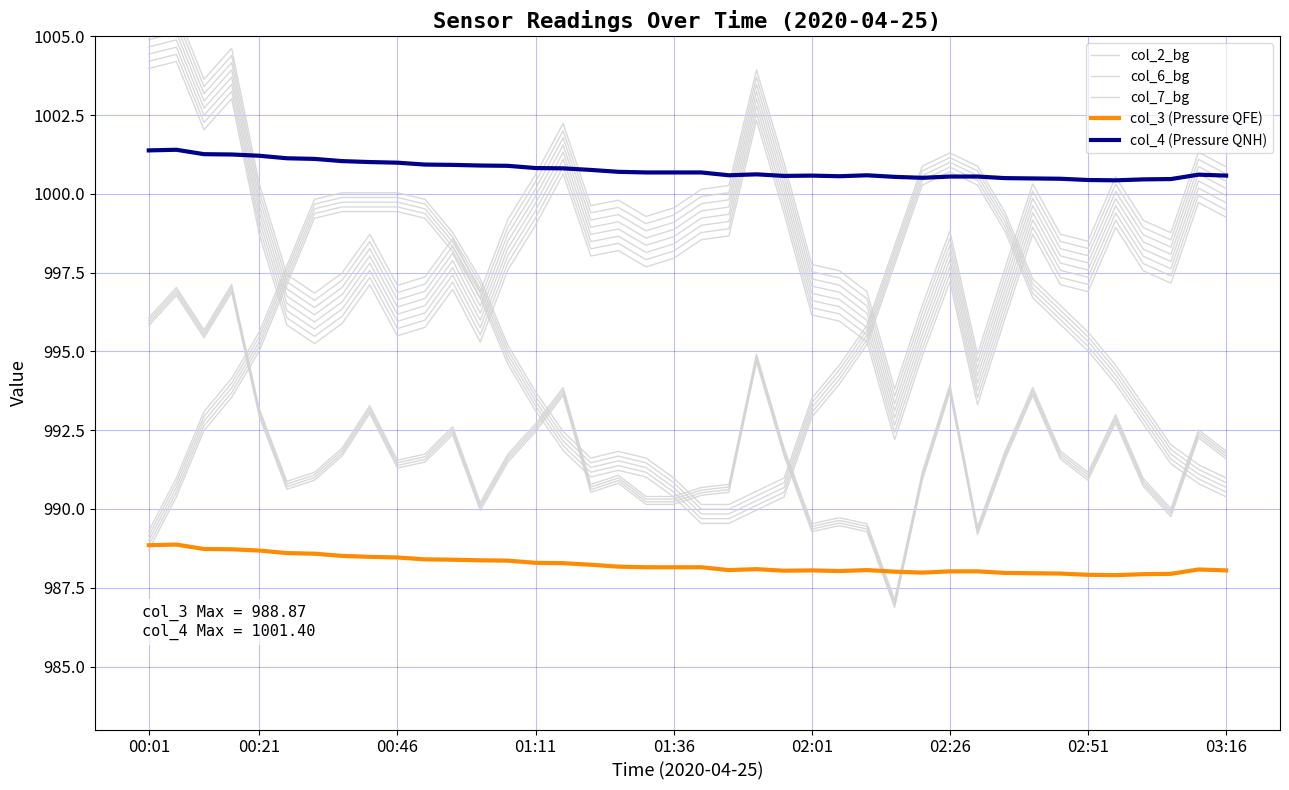

Is this an area chart (filled region under the line)?

No